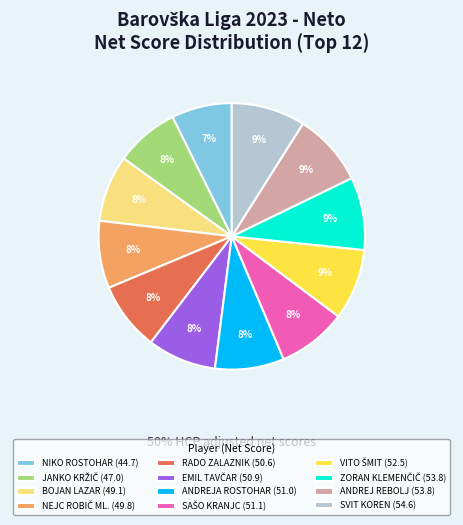

Approximately how many times larger is the value at SVIT KOREN (54.6) compared to BOJAN LAZAR (49.1)?

1.1